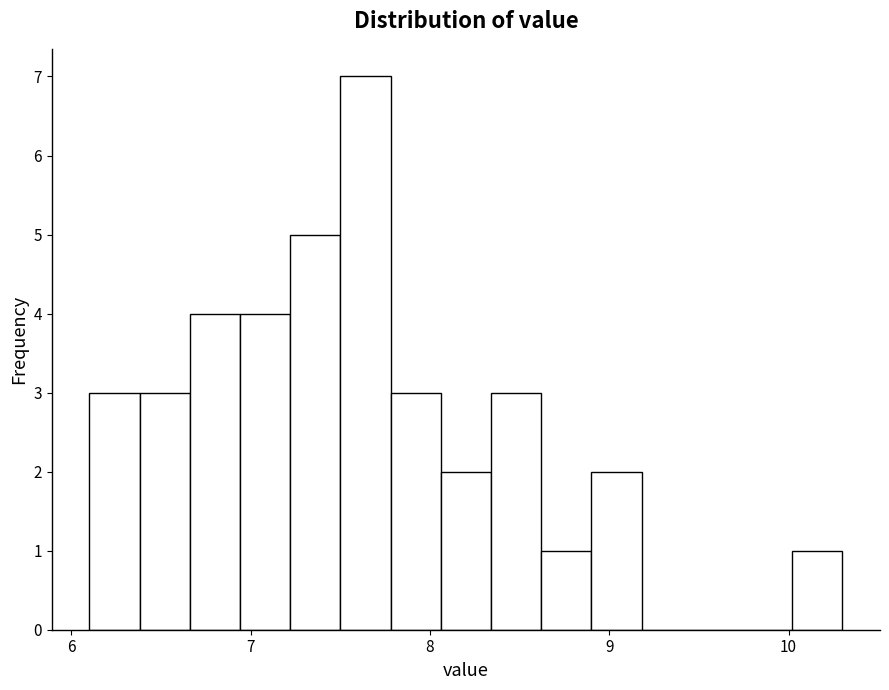

Read against the x-axis, roughly where is the centre of the tallest bar?

7.6